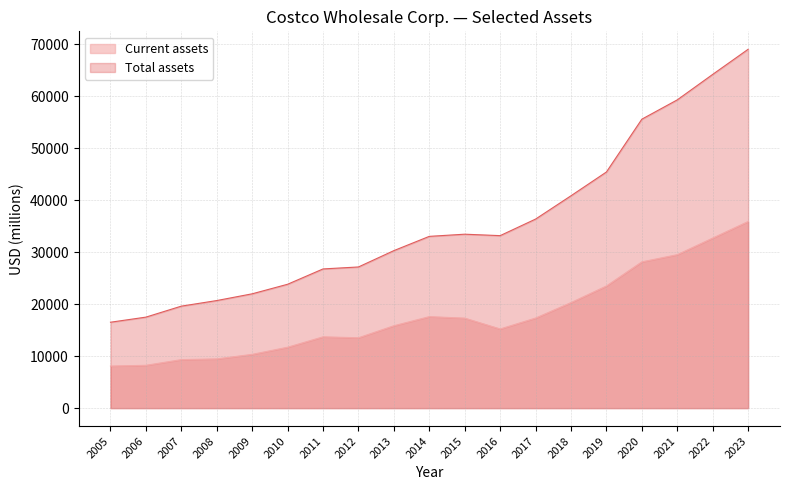

Reading right to left, transcribe all the data shown in this chart.

Current assets: 35879	32696	29505	28120	23485	20289	17317	15218	17299	17588	15840	13526	13706	11708	10337	9462	9324	8232	8086
Total assets: 68994	64166	59268	55556	45400	40830	36347	33163	33440	33024	30283	27140	26761	23815	21979	20682	19607	17495	16514